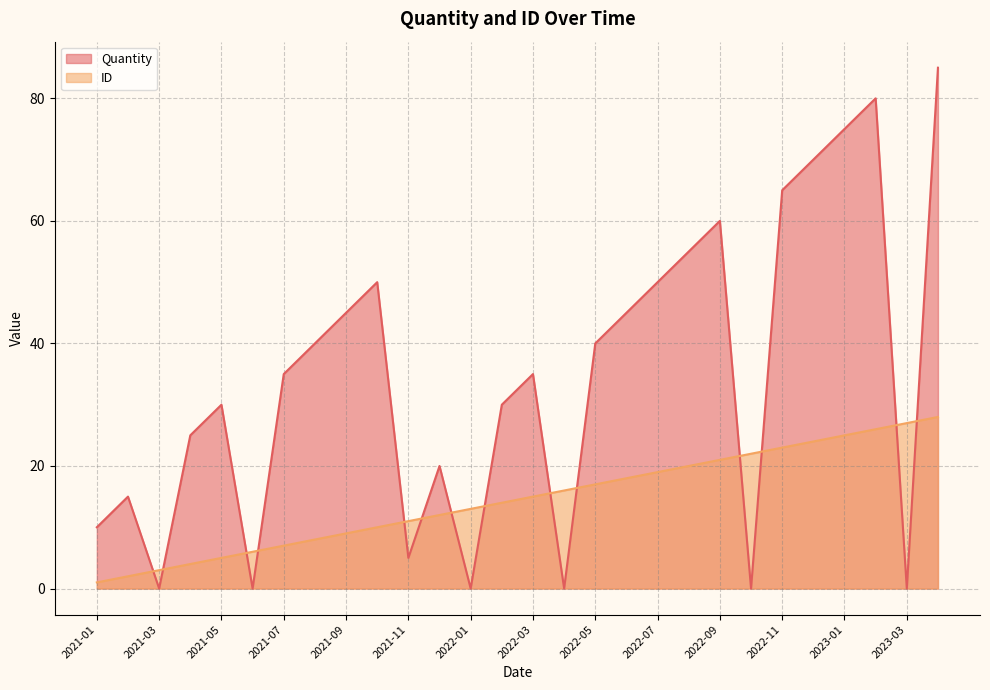

What is the label of the 17th point from the left?

2022-05